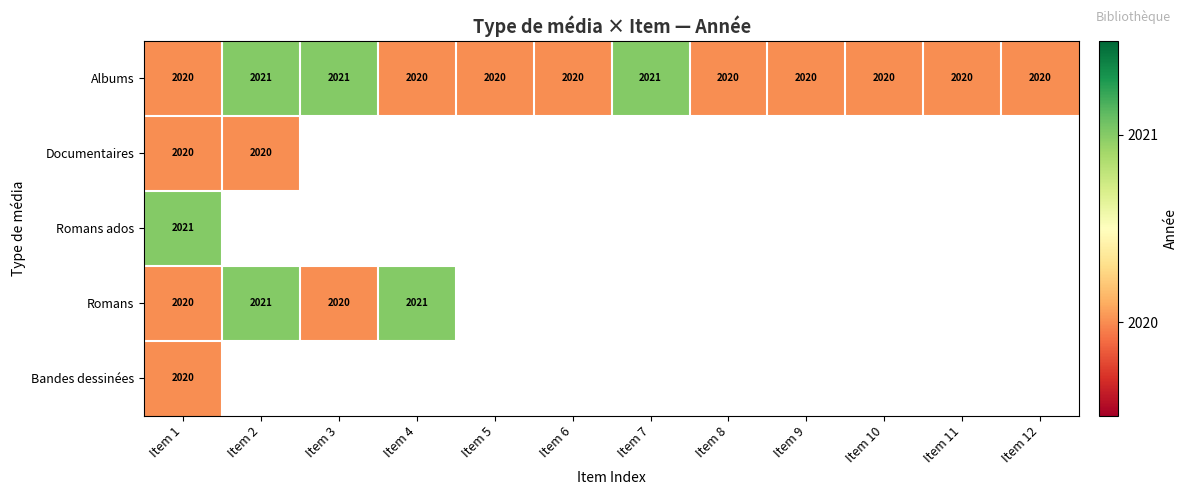

How many Albums values are between 2020 and 2021?

12